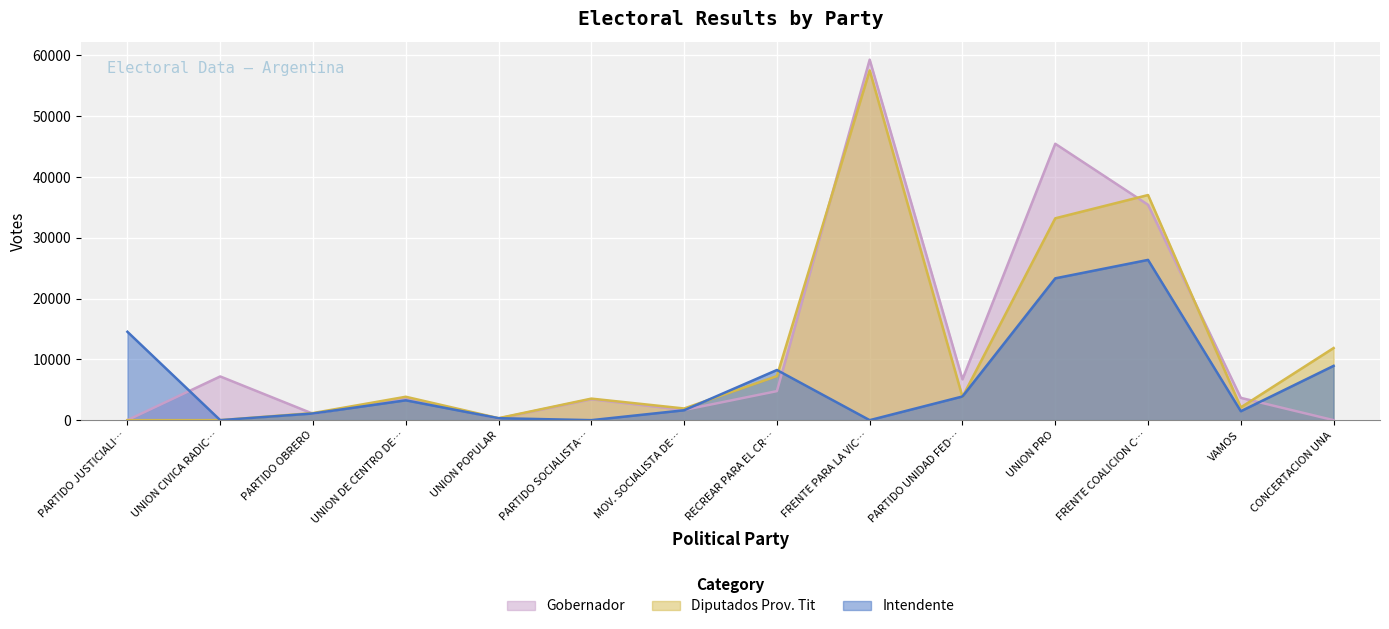

What is the total value across all series at VAMOS?

7241